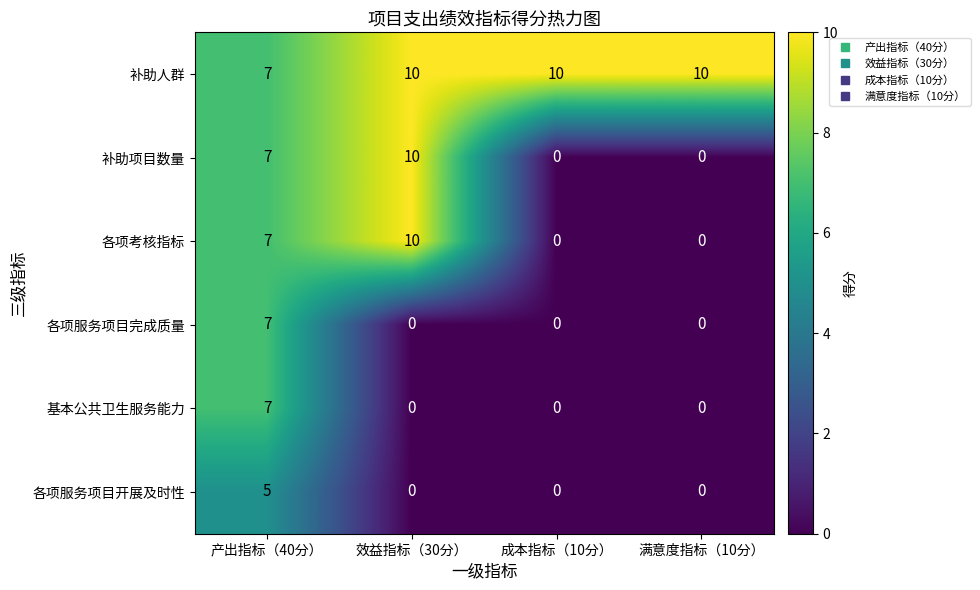

The value of 补助人群 at 产出指标（40分） is 7. True or false?

True